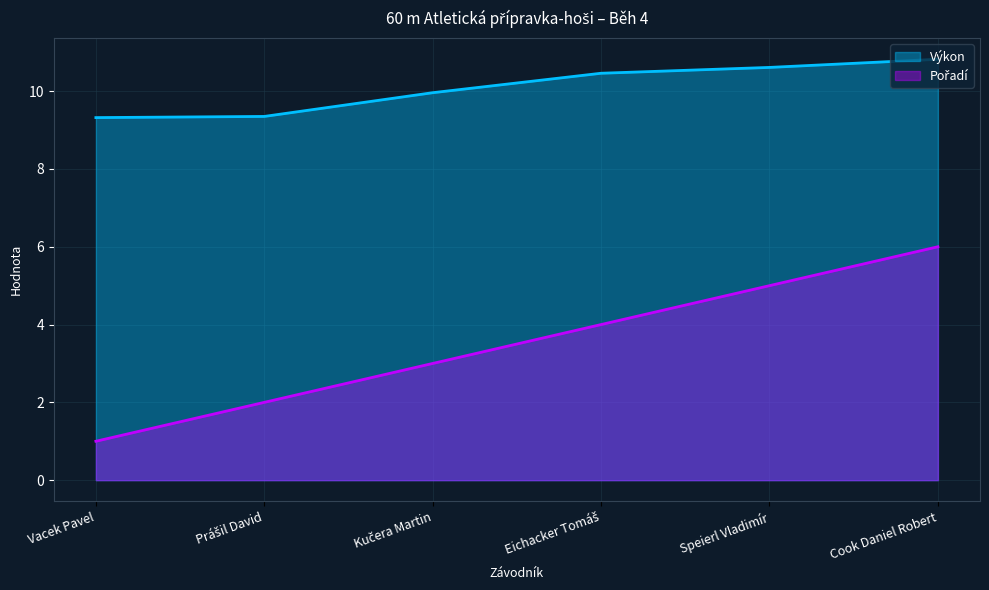

True or false: Výkon and Pořadí cross at least once.

False